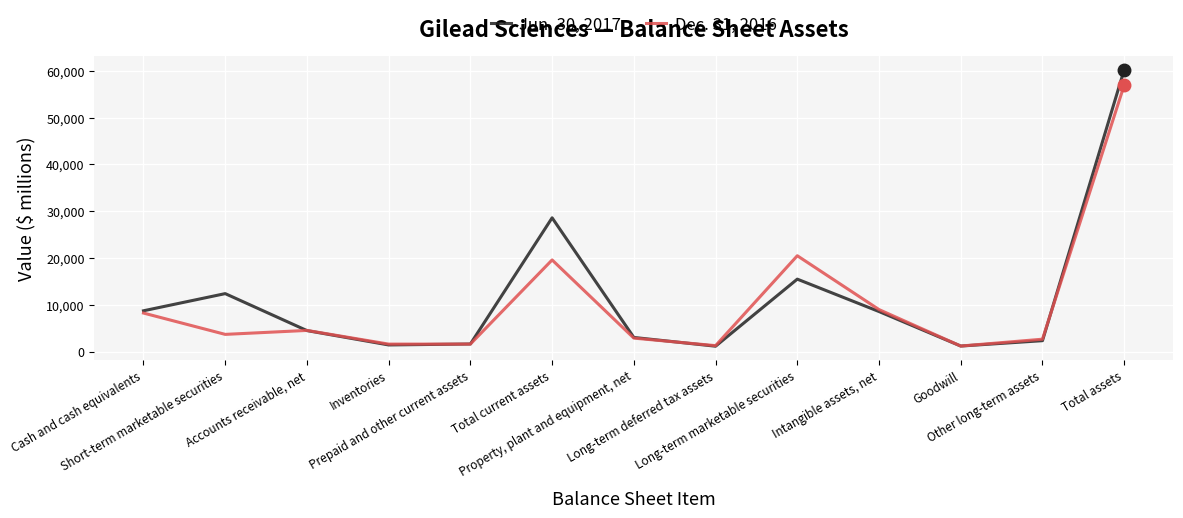

What is the difference between the second highest and second lowest values in the Jun. 30, 2017 series?

27420